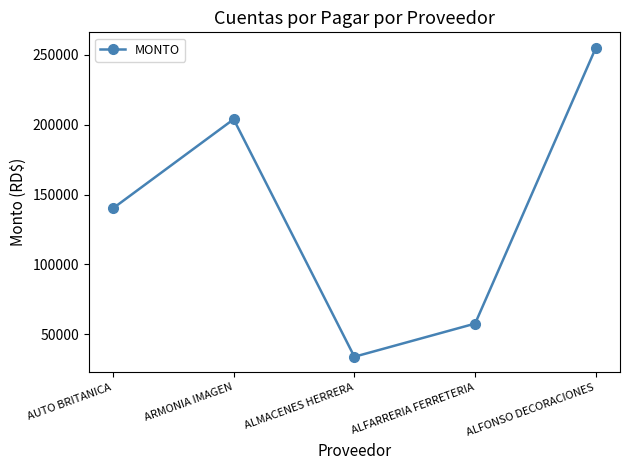

How many interior local peaks (higher than both neighbors) does the data have?

1